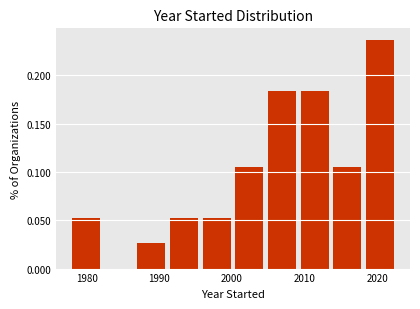

Reading left to right, transcribe this chart: for each bar, give the range it covers on the x-axis and its height. Neither the bar edges nor the heights are printed on the chart, so give them approximately, as read against the axes.

1978.0 to 1982.5: 0.055
1982.5 to 1987.0: 0
1987.0 to 1991.5: 0.025
1991.5 to 1996.0: 0.055
1996.0 to 2000.5: 0.055
2000.5 to 2005.0: 0.105
2005.0 to 2009.5: 0.185
2009.5 to 2014.0: 0.185
2014.0 to 2018.5: 0.105
2018.5 to 2023.0: 0.235